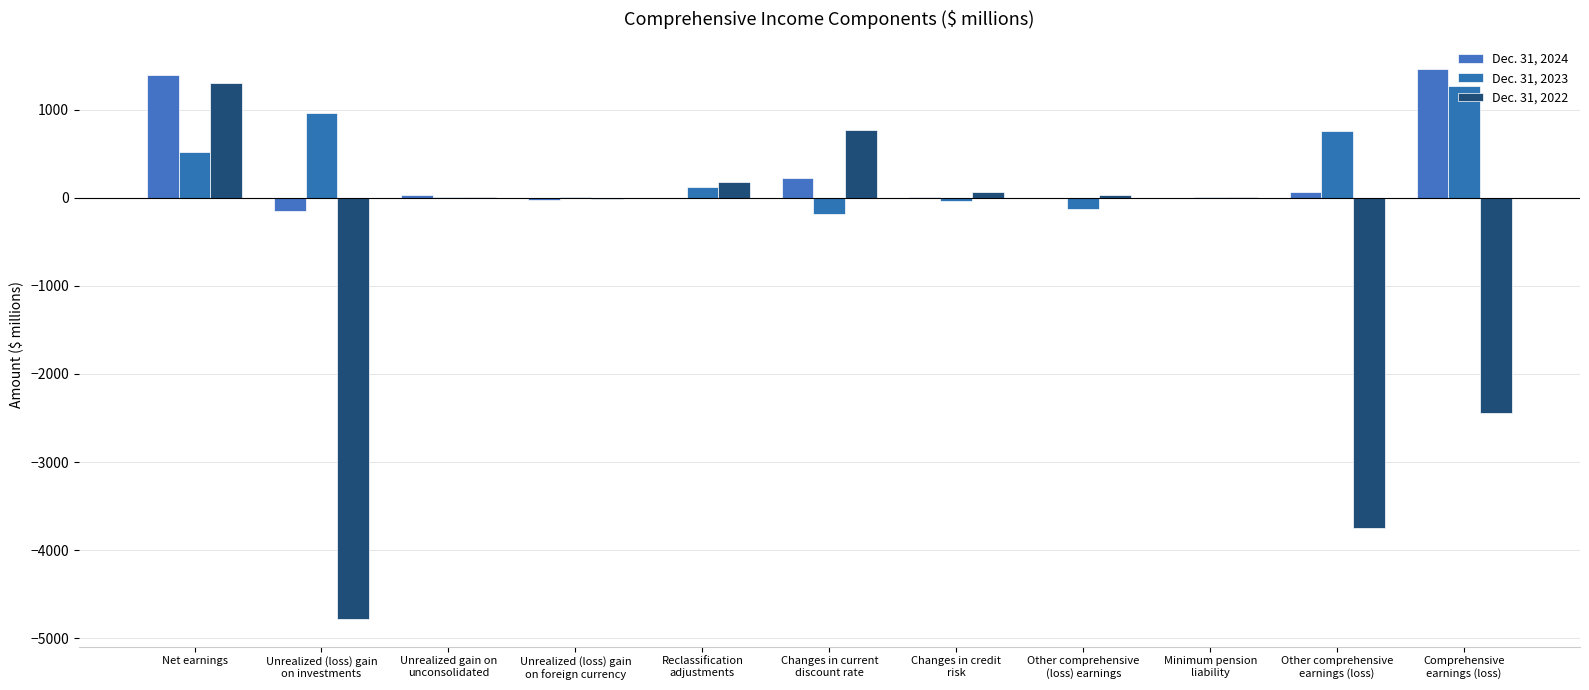

Are the bars horizontal?

No